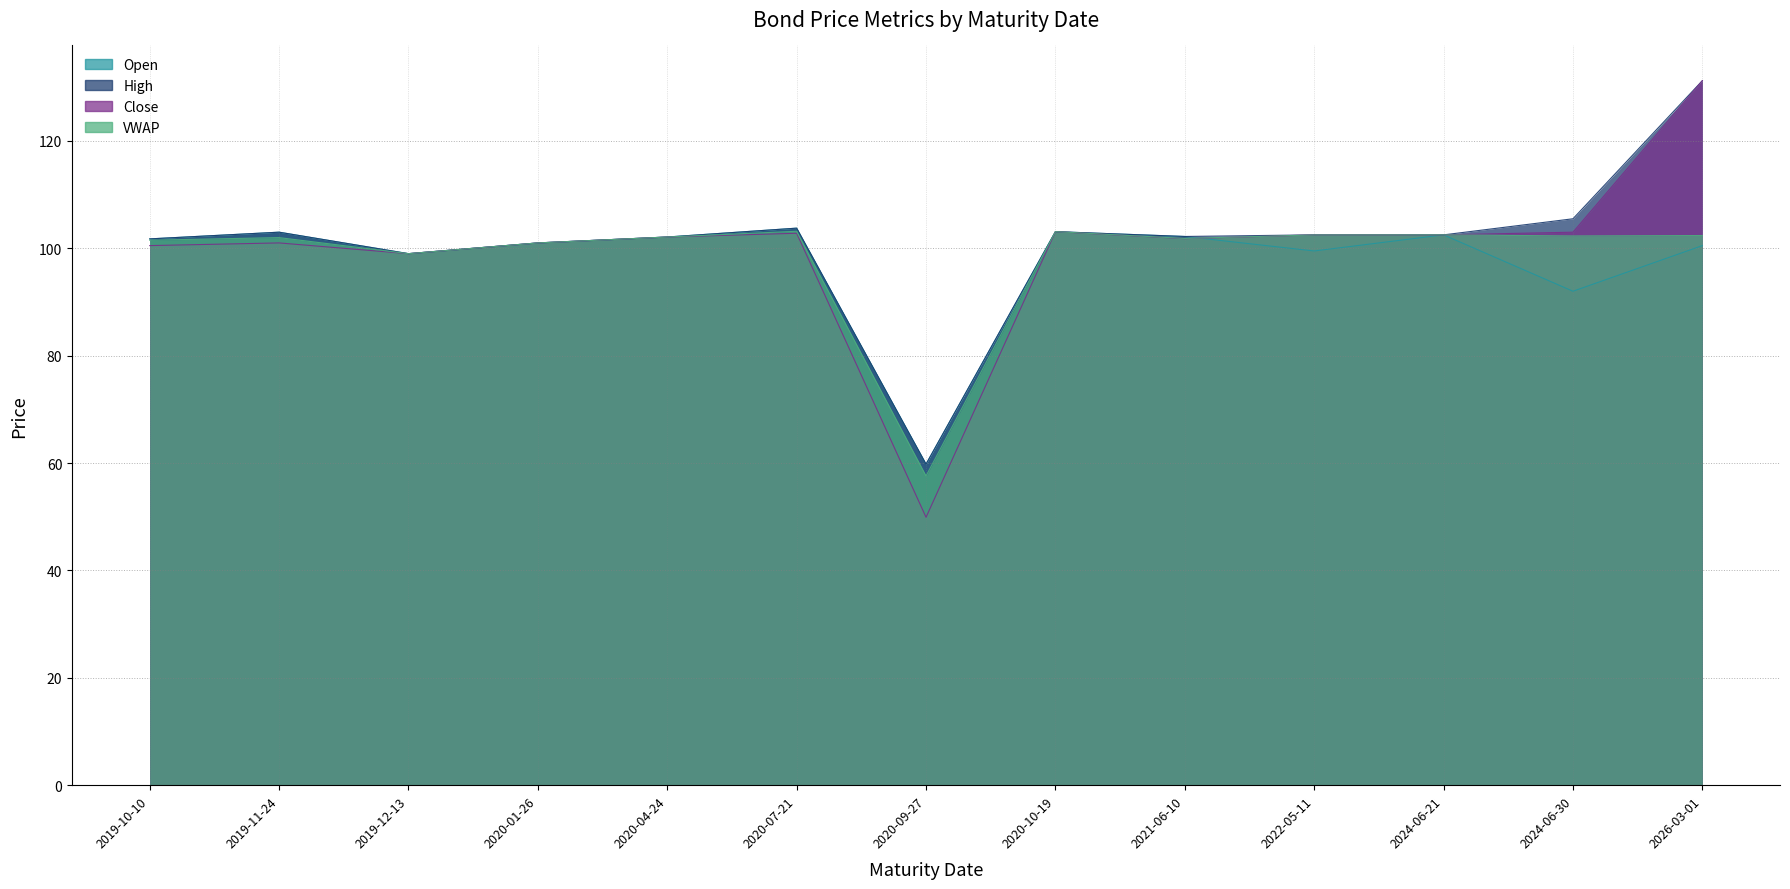

At which category does Close reach its first local valley?

2019-12-13